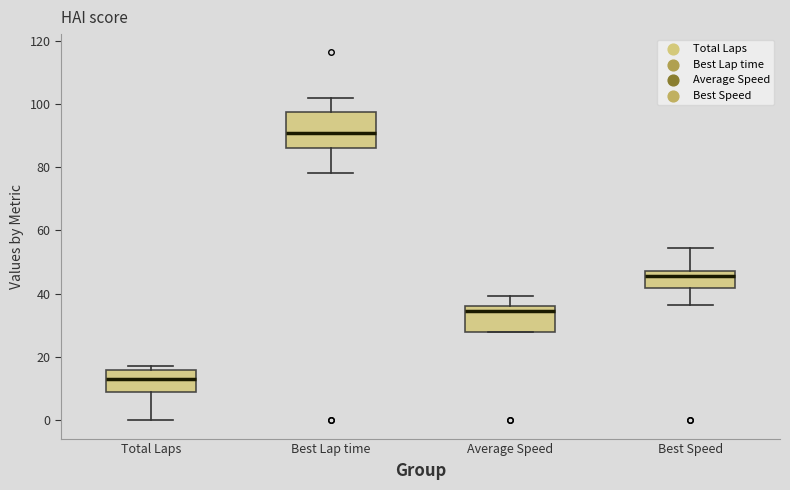

Reading left to right, read every box against the y-axis: the position of its median line, the range the box covers, and the ends of its whiskers. The values are not printed on the chart, so give them approximately, as read against the axis.

Total Laps: median 14, box 10 to 16, whiskers 0 to 18
Best Lap time: median 90, box 86 to 98, whiskers 78 to 102
Average Speed: median 34, box 28 to 36, whiskers 28 to 40
Best Speed: median 46, box 42 to 48, whiskers 36 to 54